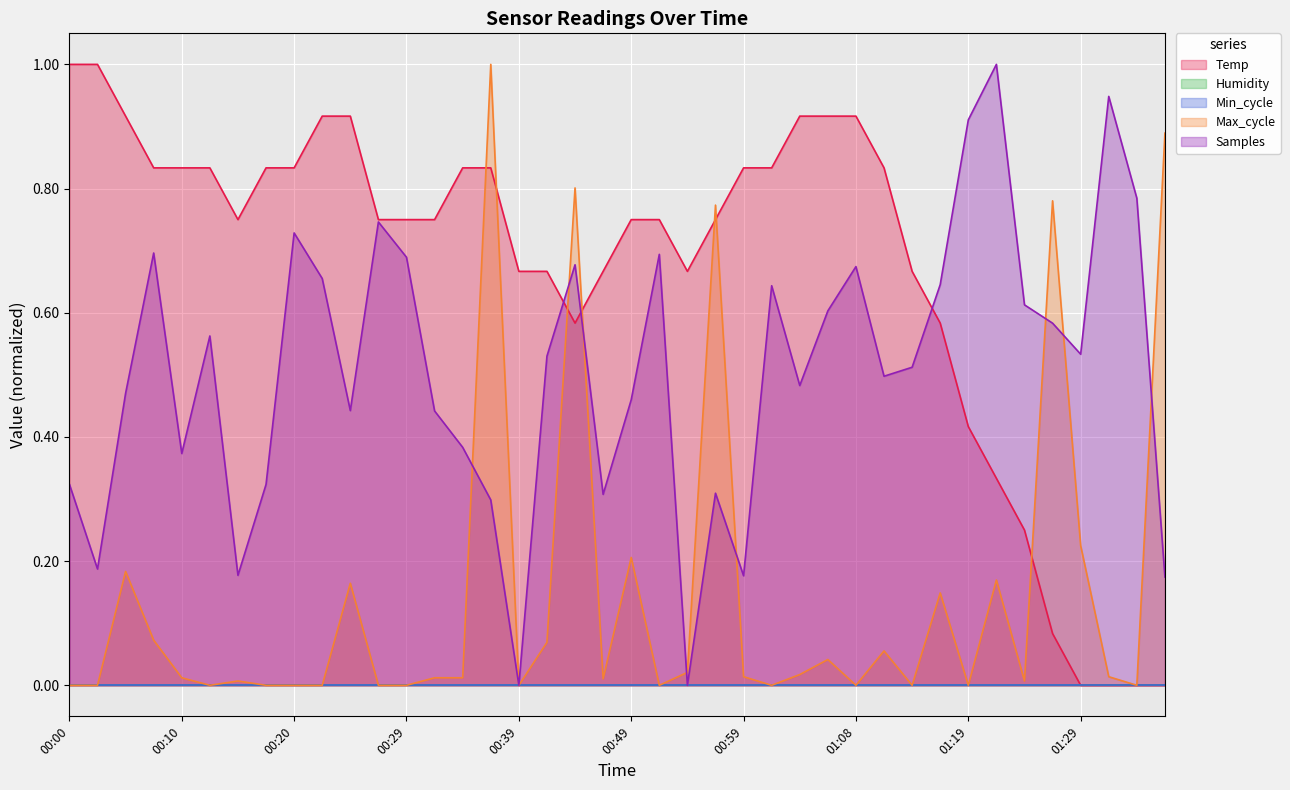

Does the chart display data point markers on the line(s)?

No